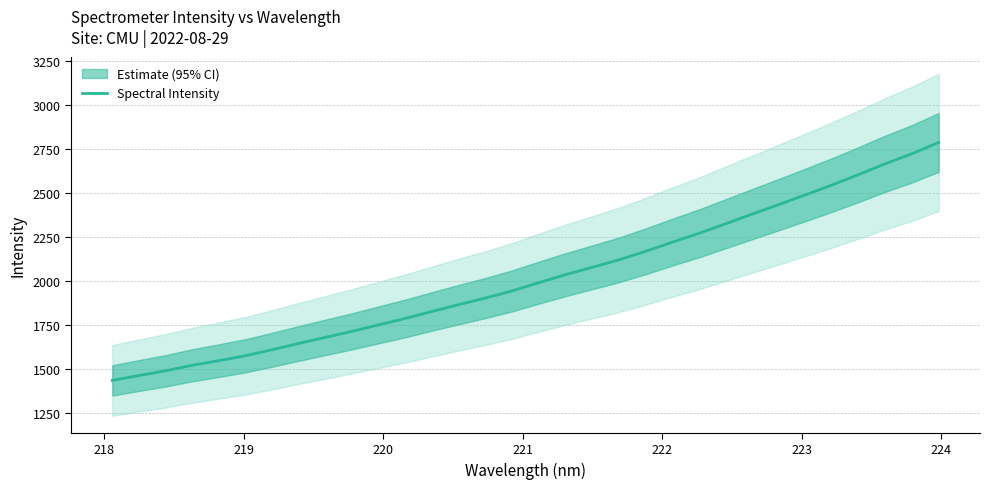

How many lines are shown in the chart?

1